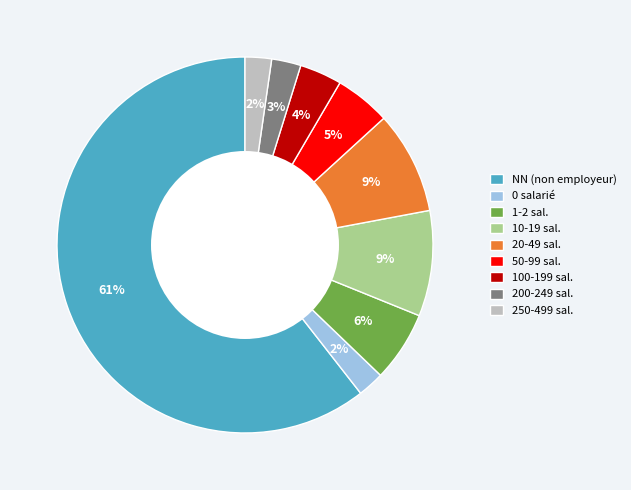

True or false: 250-499 sal. accounts for 2% of the total.

True